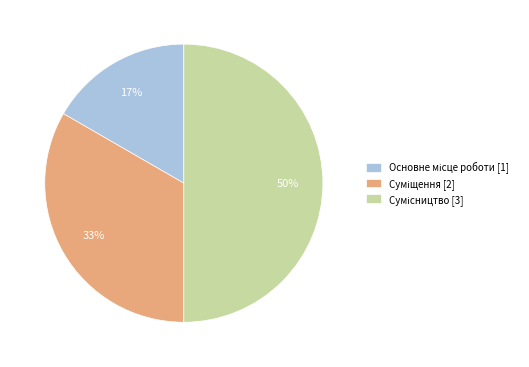

How many slices are in this pie chart?

3